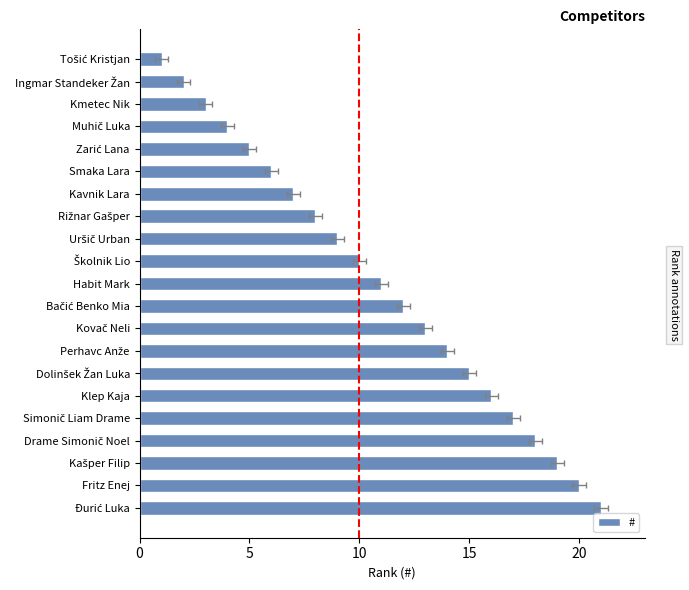

Reading left to right, what are all the values shown in this chart?

1	2	3	4	5	6	7	8	9	10	11	12	13	14	15	16	17	18	19	20	21